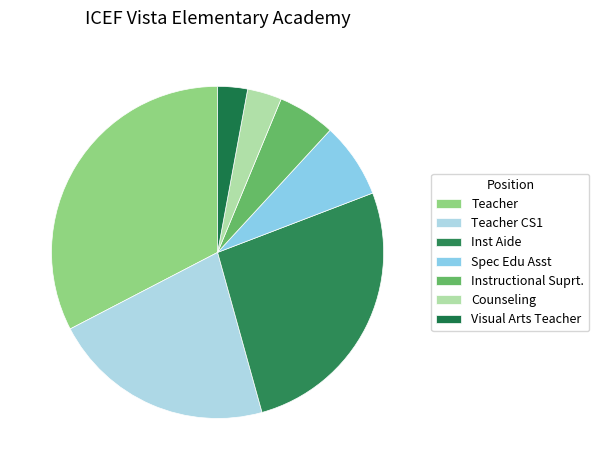

Is Instructional Suprt. the majority of the pie?

No